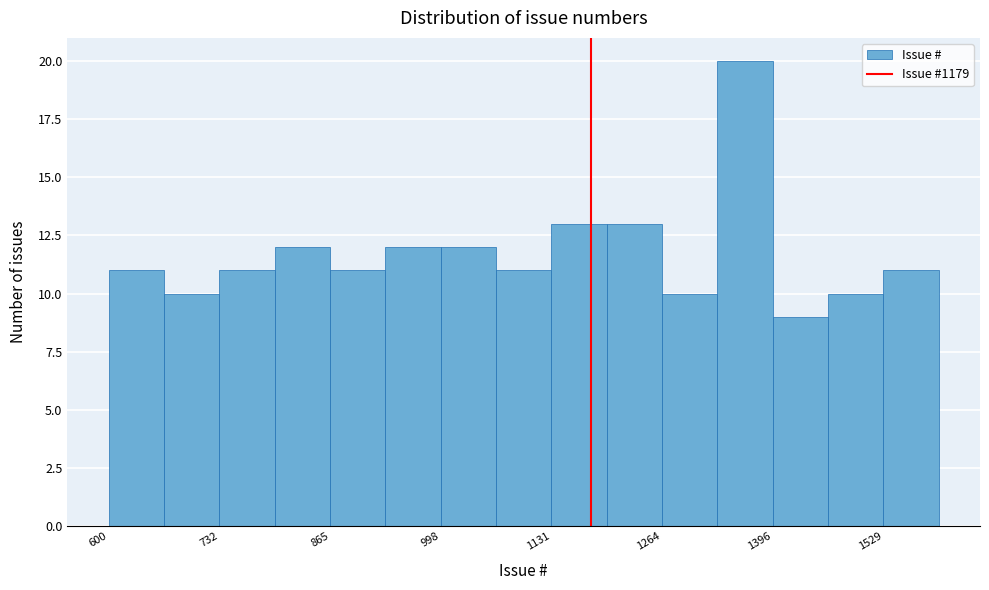

Read against the x-axis, roughly where is the centre of the tallest bar?

1360